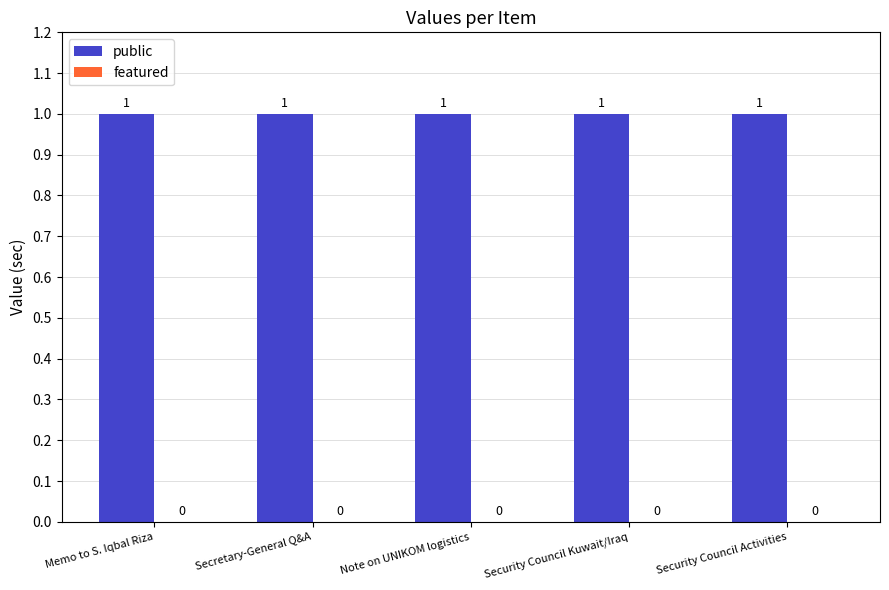

What is the total value across all series at Note on UNIKOM logistics?

1